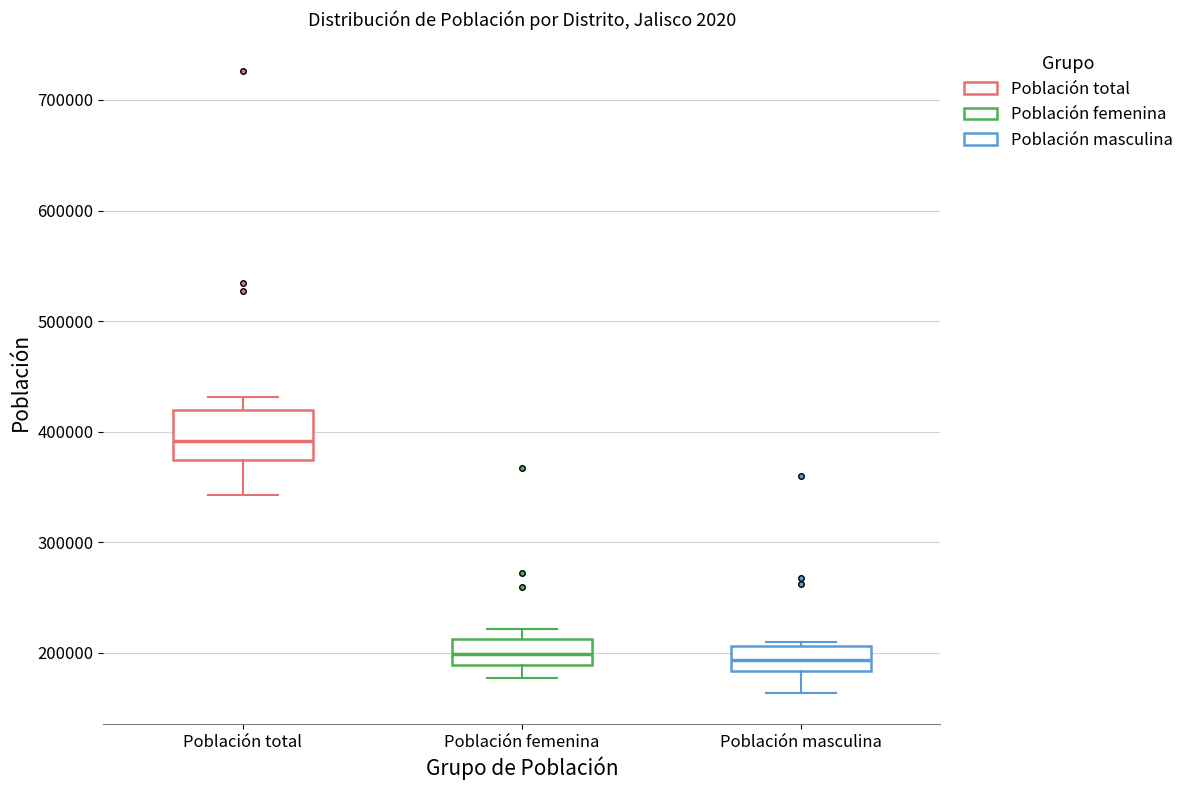

Reading left to right, read every box against the y-axis: the position of its median line, the range the box covers, and the ends of its whiskers. The values are not printed on the chart, so give them approximately, as read against the axis.

Población total: median 390000, box 370000 to 420000, whiskers 340000 to 430000
Población femenina: median 200000, box 190000 to 210000, whiskers 180000 to 220000
Población masculina: median 190000, box 180000 to 210000, whiskers 160000 to 210000 (just above the box's upper edge)